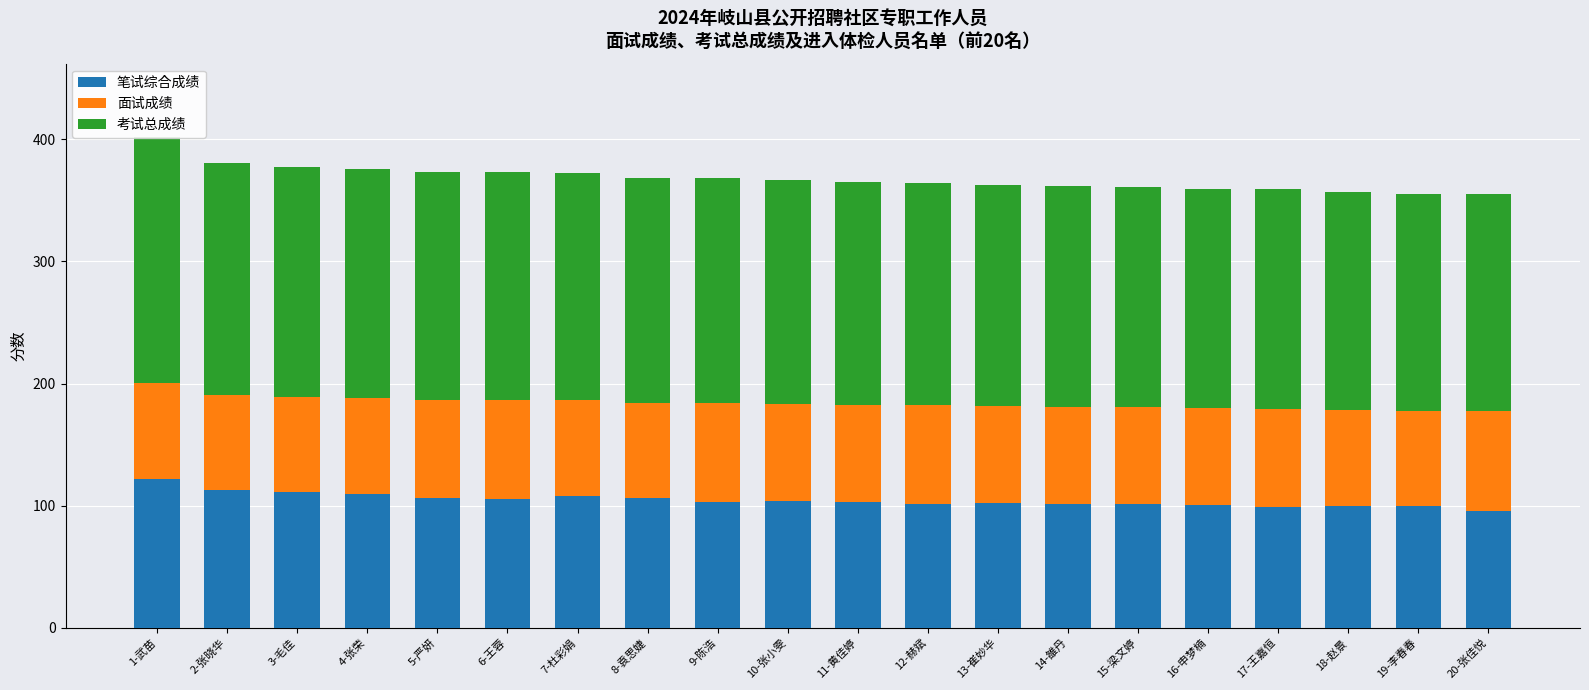

Which category has the lowest value in the 笔试综合成绩 series?

20-张佳悦